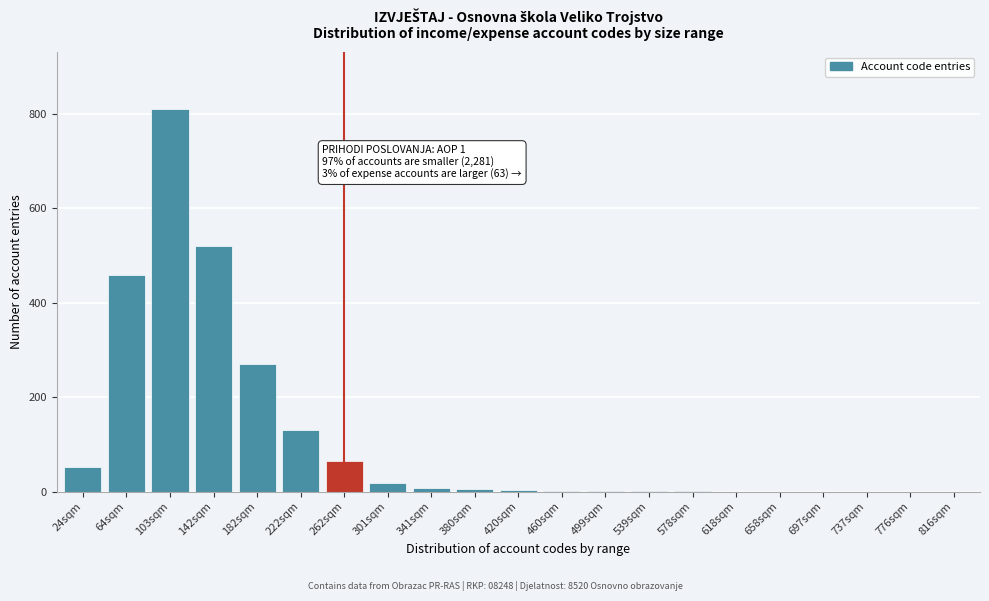

What is the sum of all values?

2346